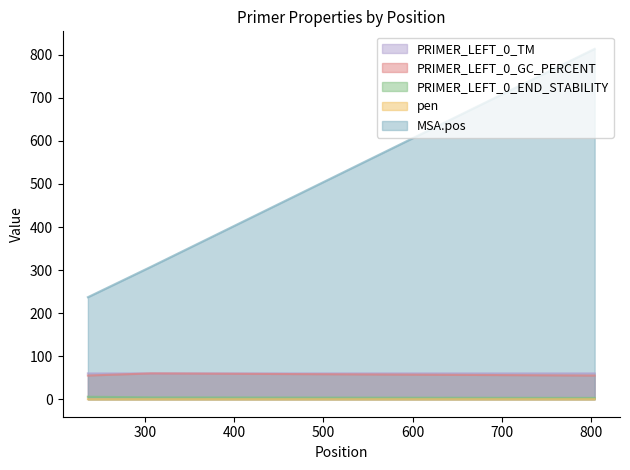

List the series in order of their peak value, lowest first.

pen, PRIMER_LEFT_0_END_STABILITY, PRIMER_LEFT_0_GC_PERCENT, PRIMER_LEFT_0_TM, MSA.pos